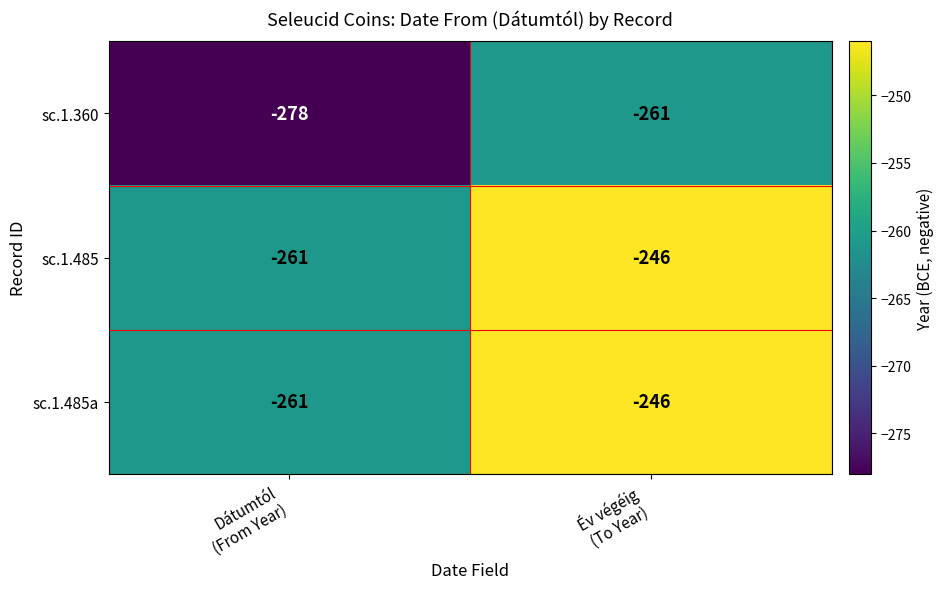

What is the smallest value displayed?

-278